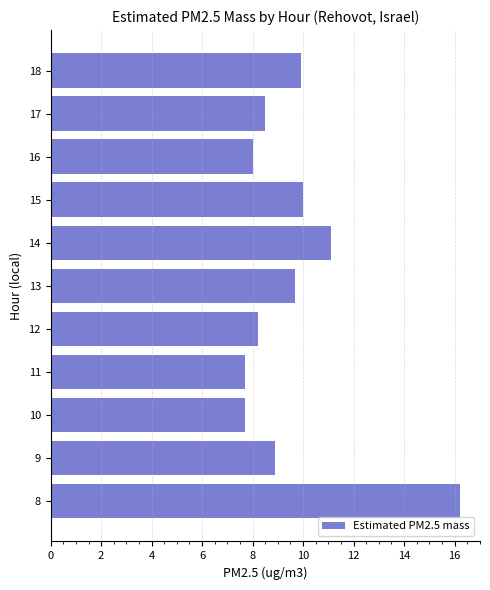

The value at 9 is 4.5. True or false?

False